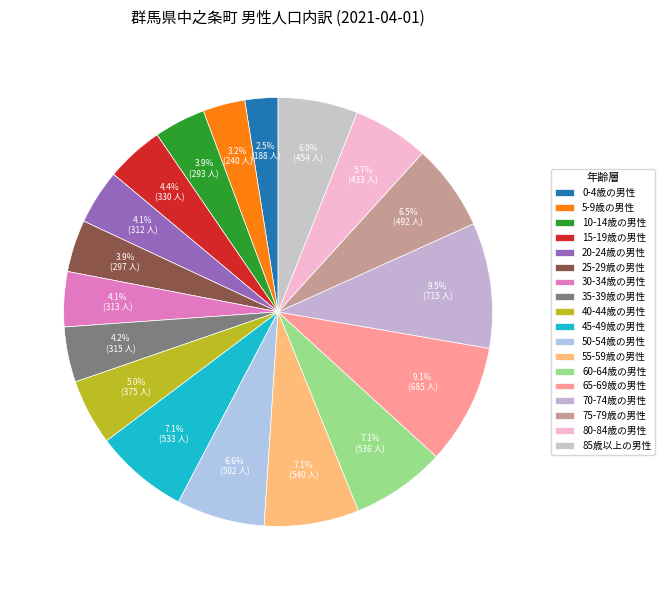

Which has a higher value, 70-74歳の男性 or 85歳以上の男性?

70-74歳の男性